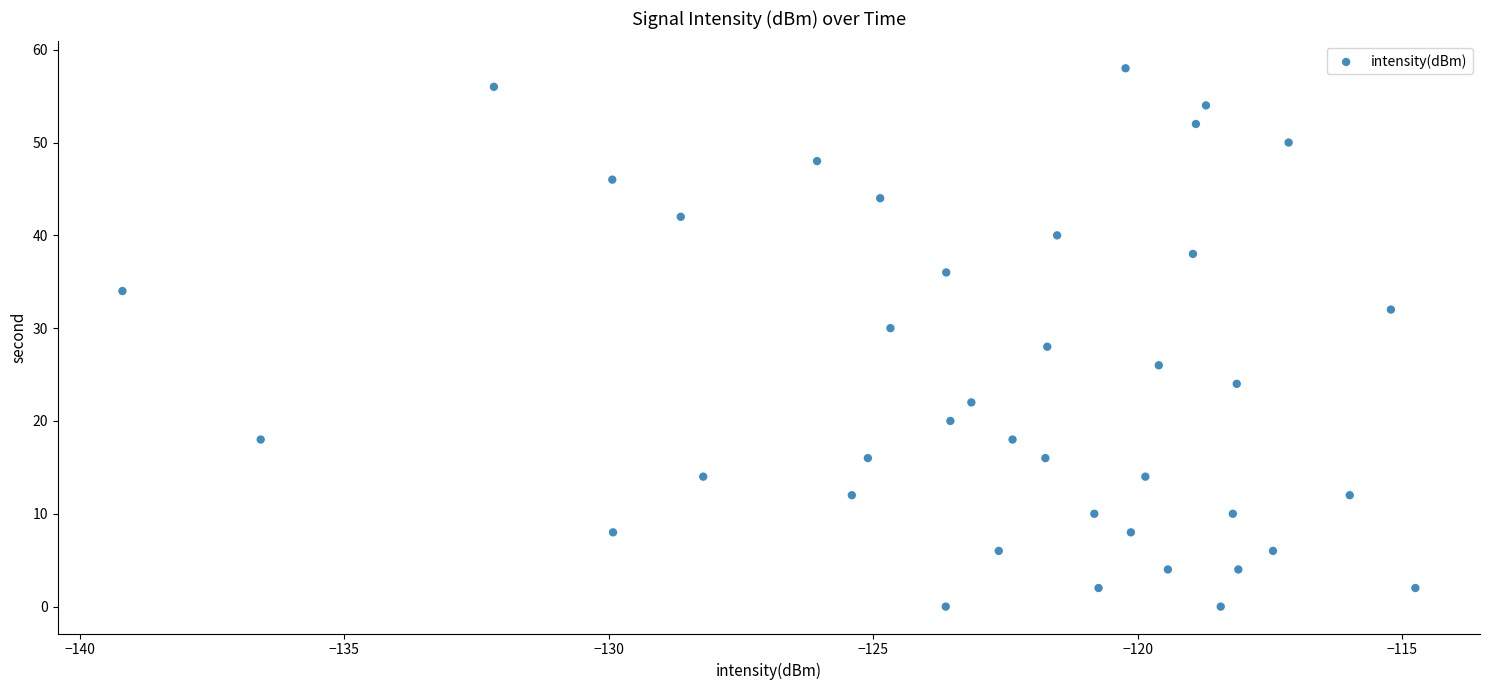

What is the range of Y values (max minus min)?

58